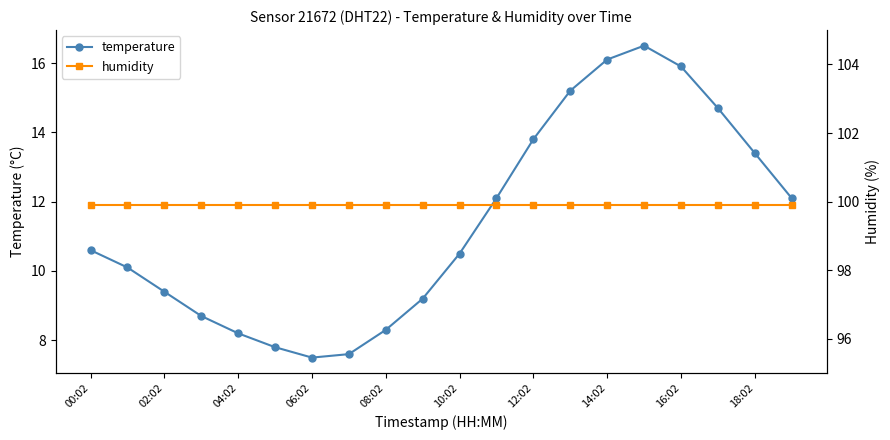

How many data points in temperature are less than 10?

8